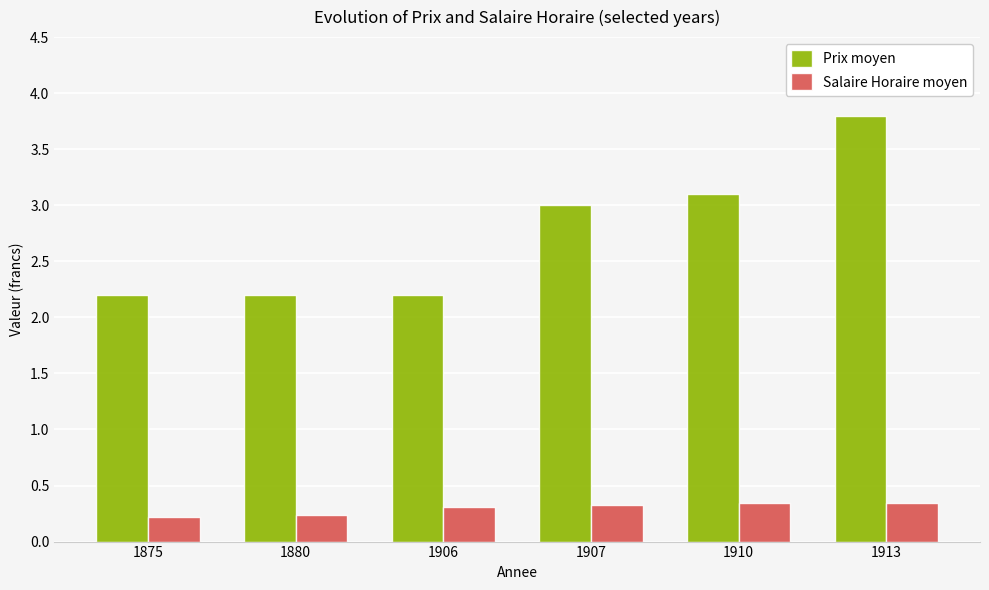

How many bars are there in total?

12